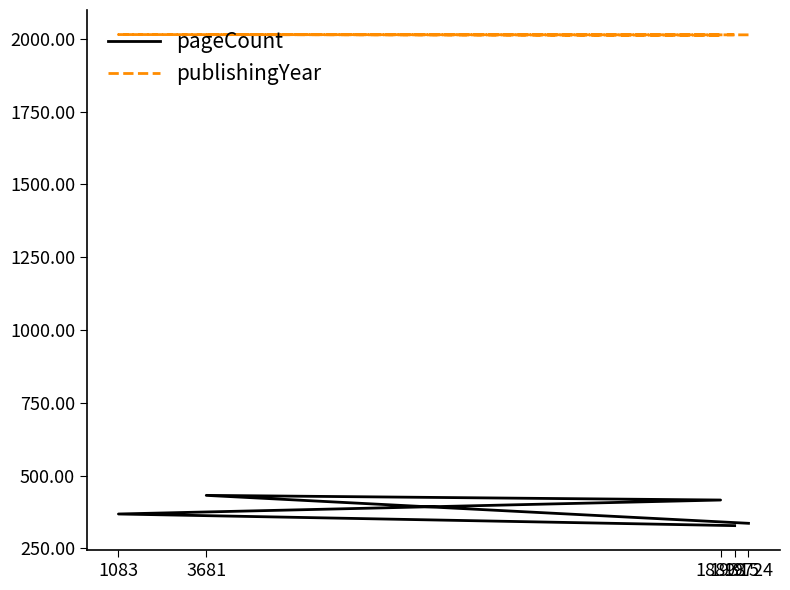

What is the difference between the highest and lowest values at 18898?

1597